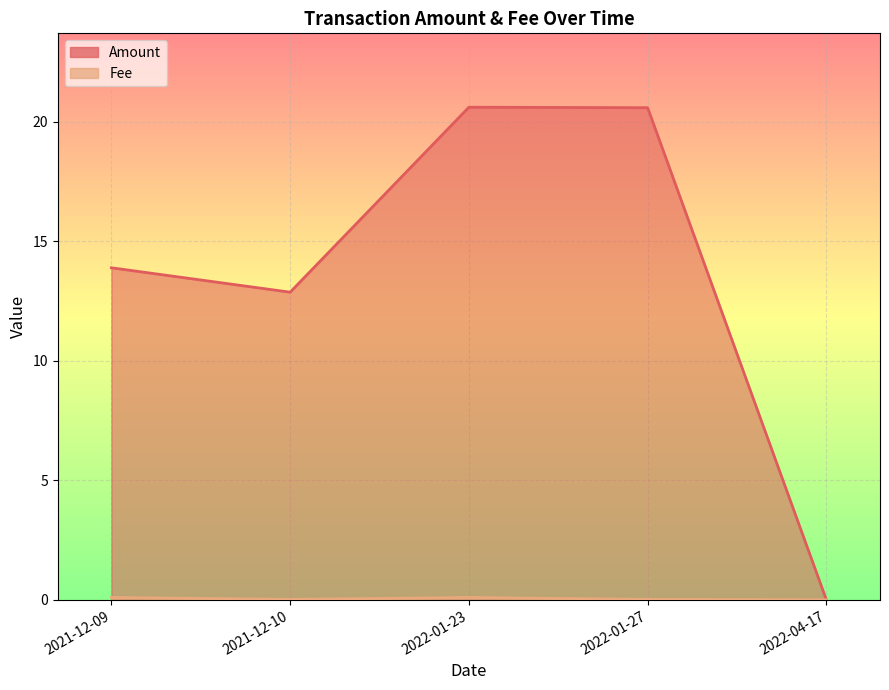

Reading right to left, transcribe all the data shown in this chart.

Amount: 2021-12-09=13.9	2021-12-10=12.9	2022-01-23=20.6	2022-01-27=20.6	2022-04-17=0.0
Fee: 2021-12-09=0.1	2021-12-10=0.0	2022-01-23=0.1	2022-01-27=0.0	2022-04-17=0.0